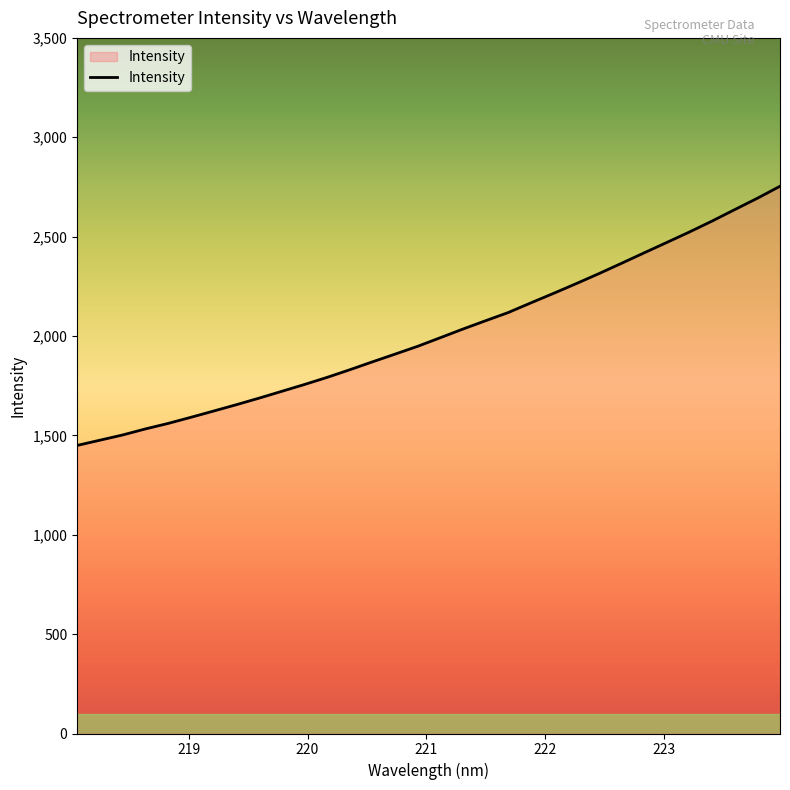

What is the greatest value displayed?

2753.4